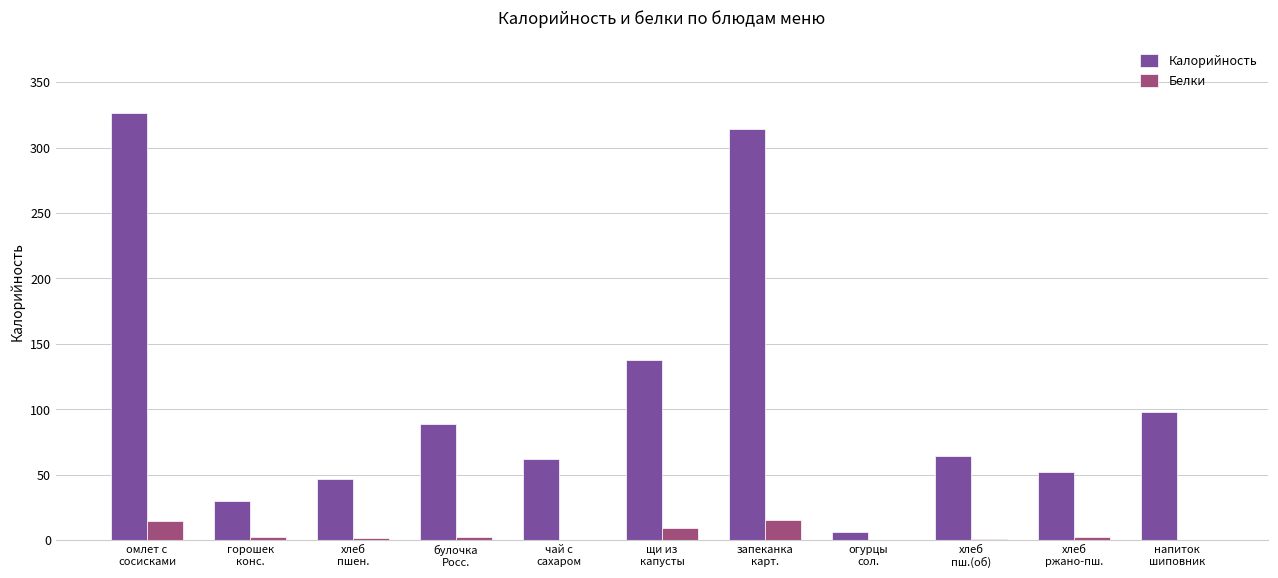

What is the sum of the Белки values at булочка
Росс. and чай с
сахаром?

2.2